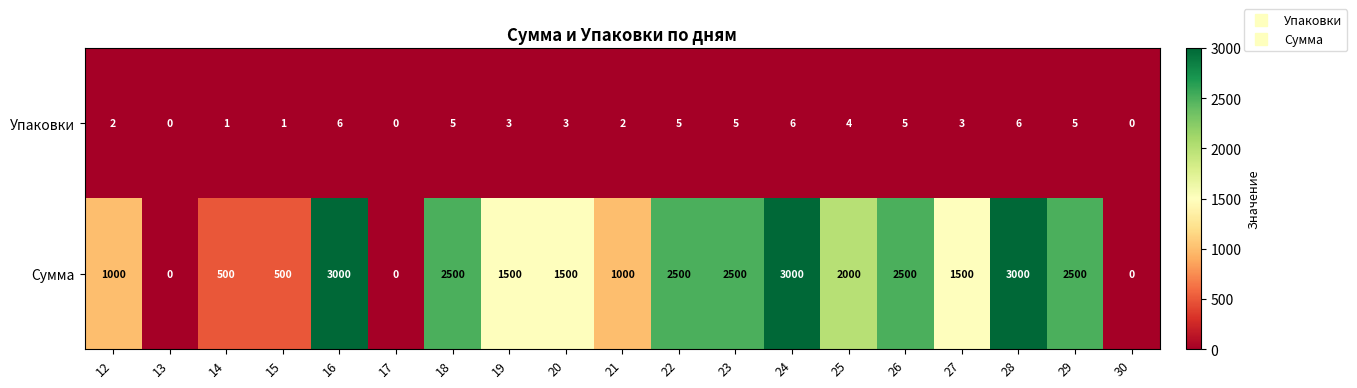

What is the difference between the highest and lowest values at 18?

2495